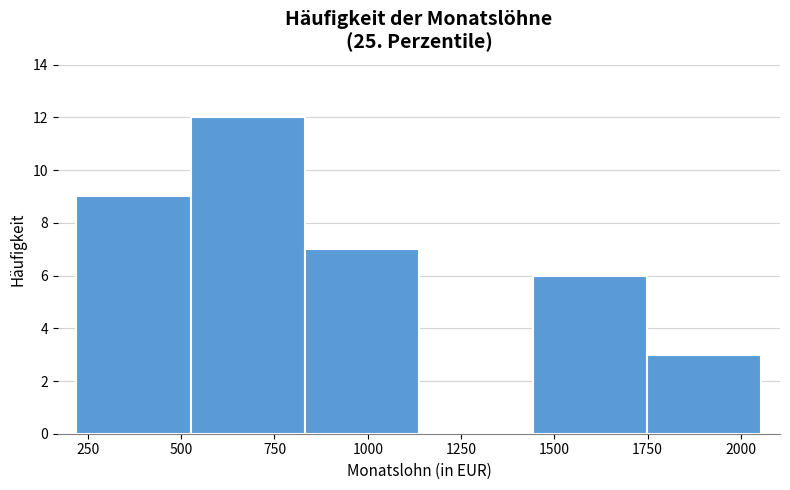

Which range on the x-axis has the tallest bar?

550 to 850